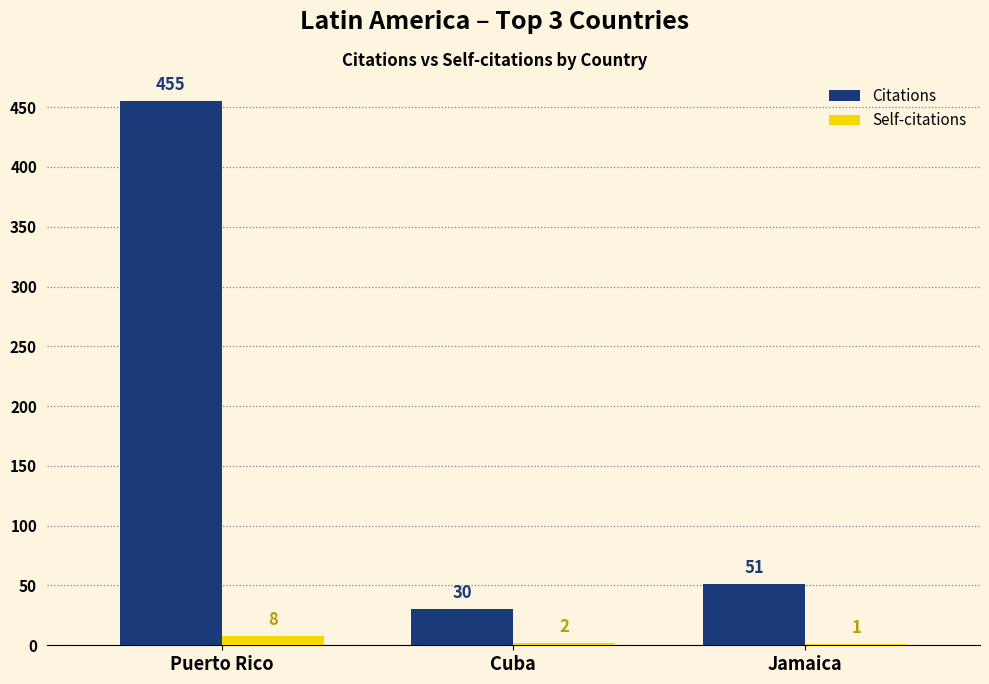

What is the maximum value for Self-citations?

8